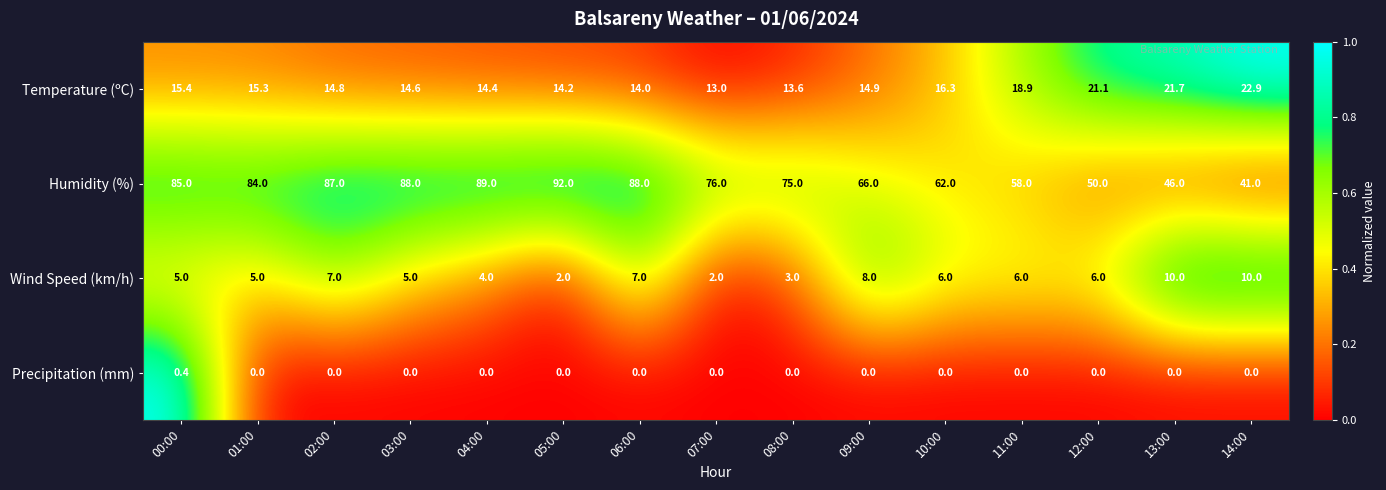

At which label does Humidity (%) first exceed 76?

00:00